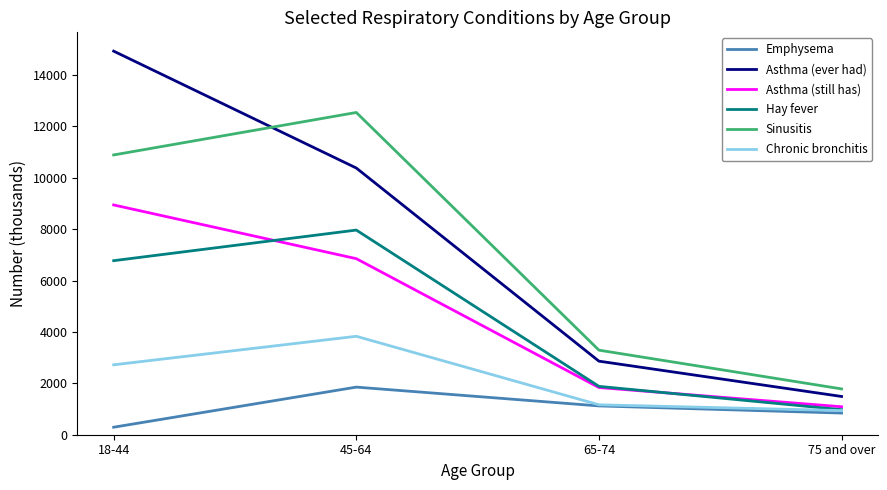

True or false: Emphysema has more than 0 interior local peaks.

True